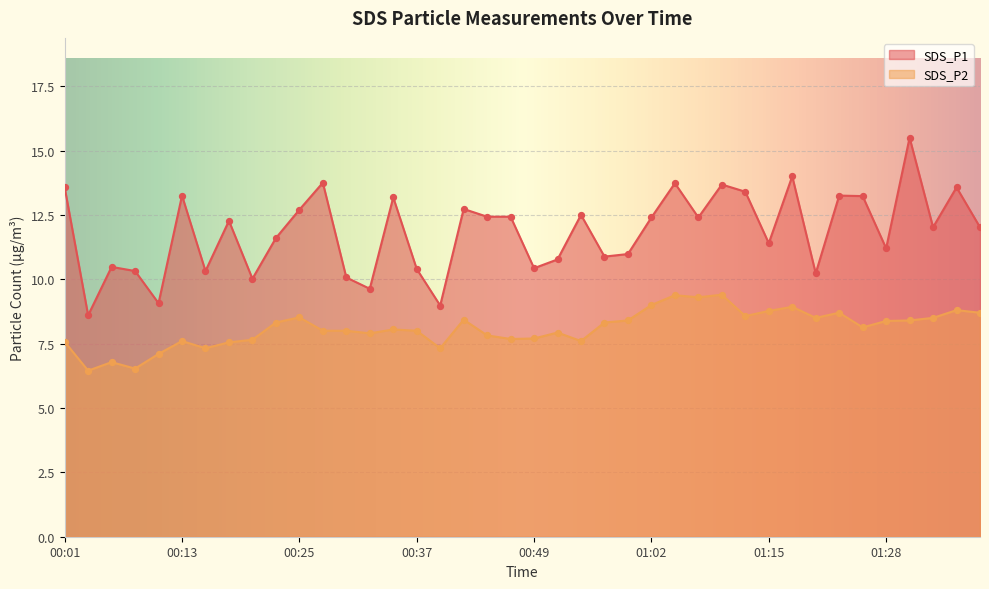

What are all the series names shown in the legend?

SDS_P1, SDS_P2